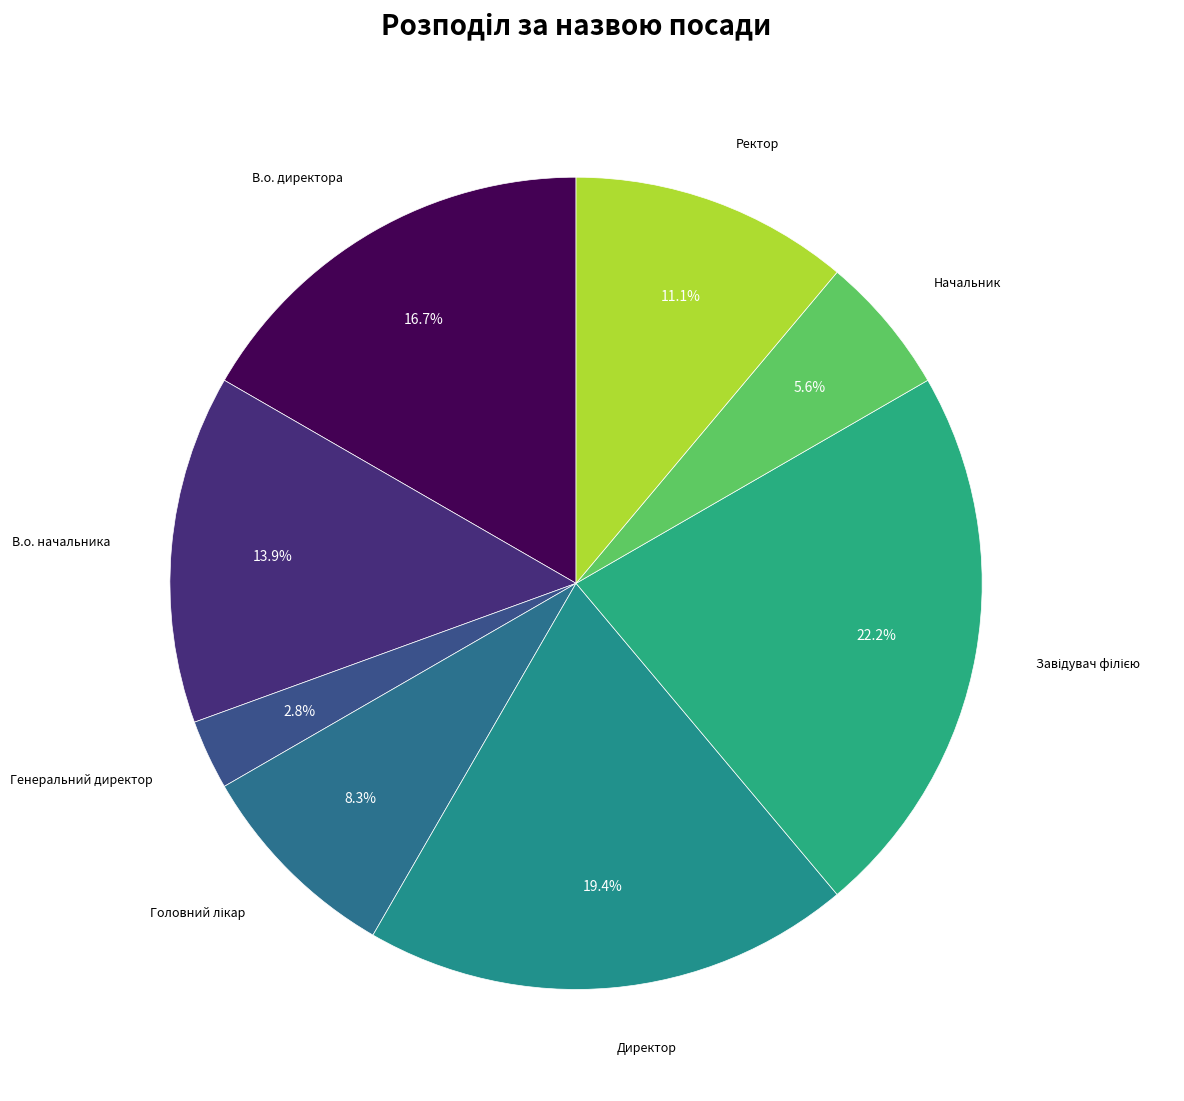

To the nearest percent, what is the difference between the largest and smallest slice percentages?

19%